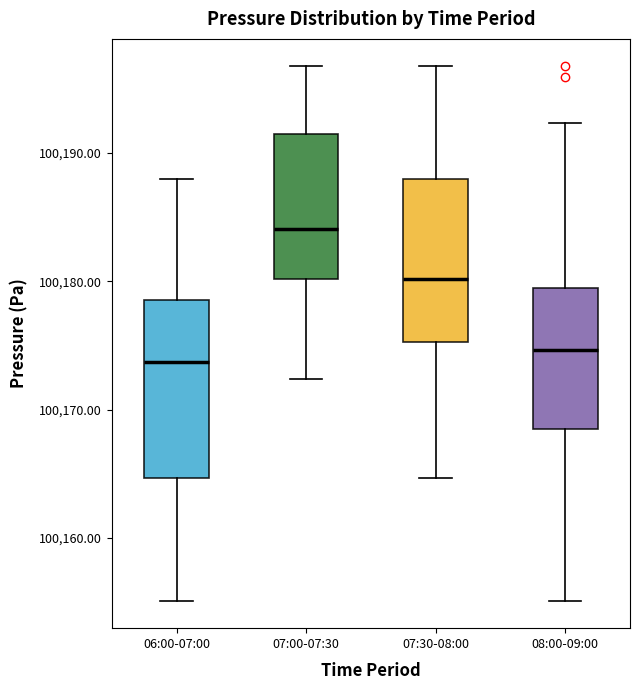

Comparing the boxes themselves (not the whiskers), which one is the tallest?

06:00-07:00